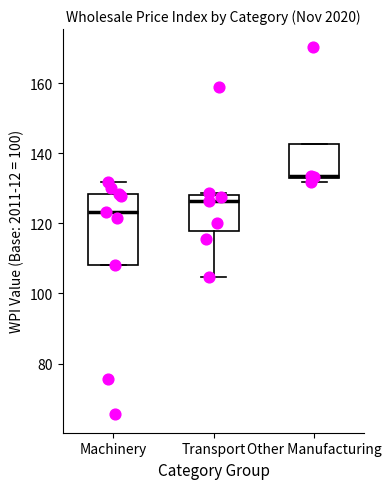

Which box is the tallest, from its lower edge to its upper edge?

Machinery